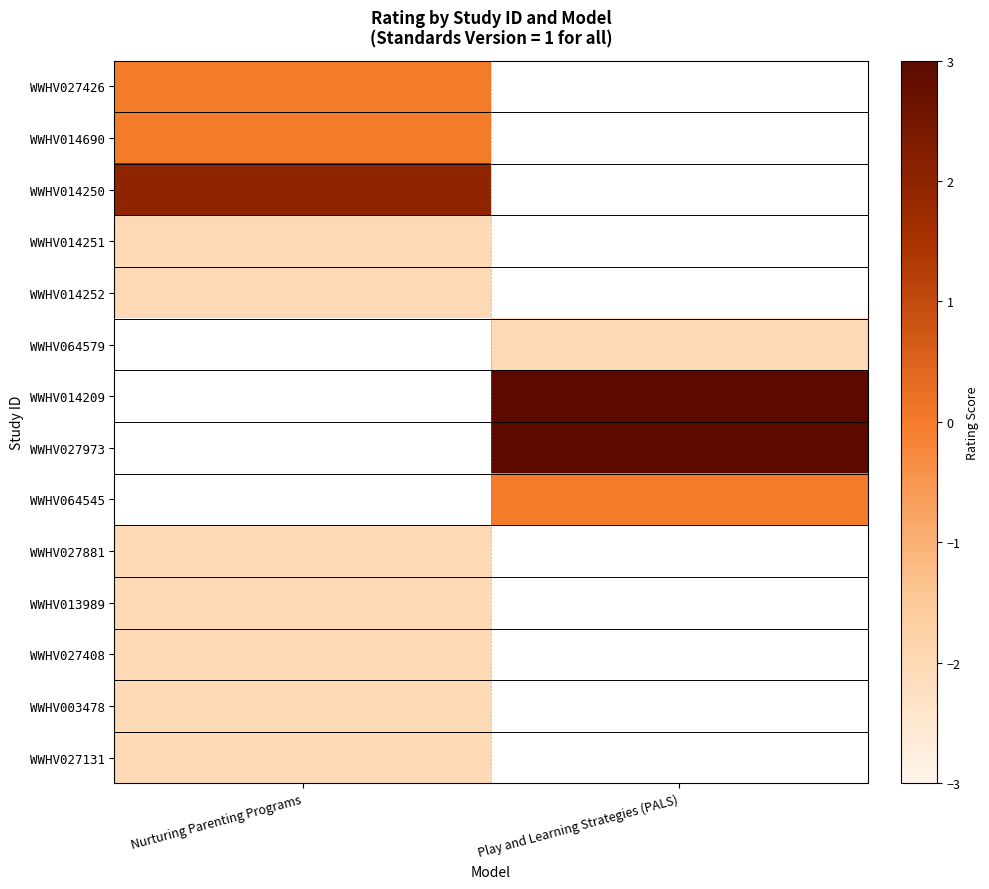

What value does the WWHV027973 series have at Play and Learning Strategies (PALS)?

3.0